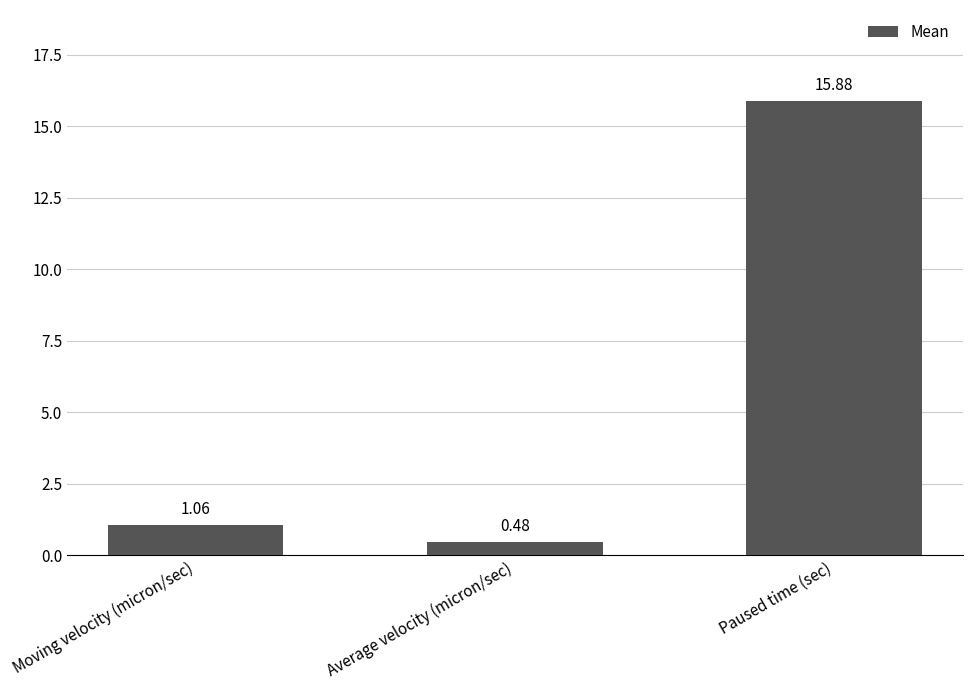

What position from the right is Paused time (sec)?

1